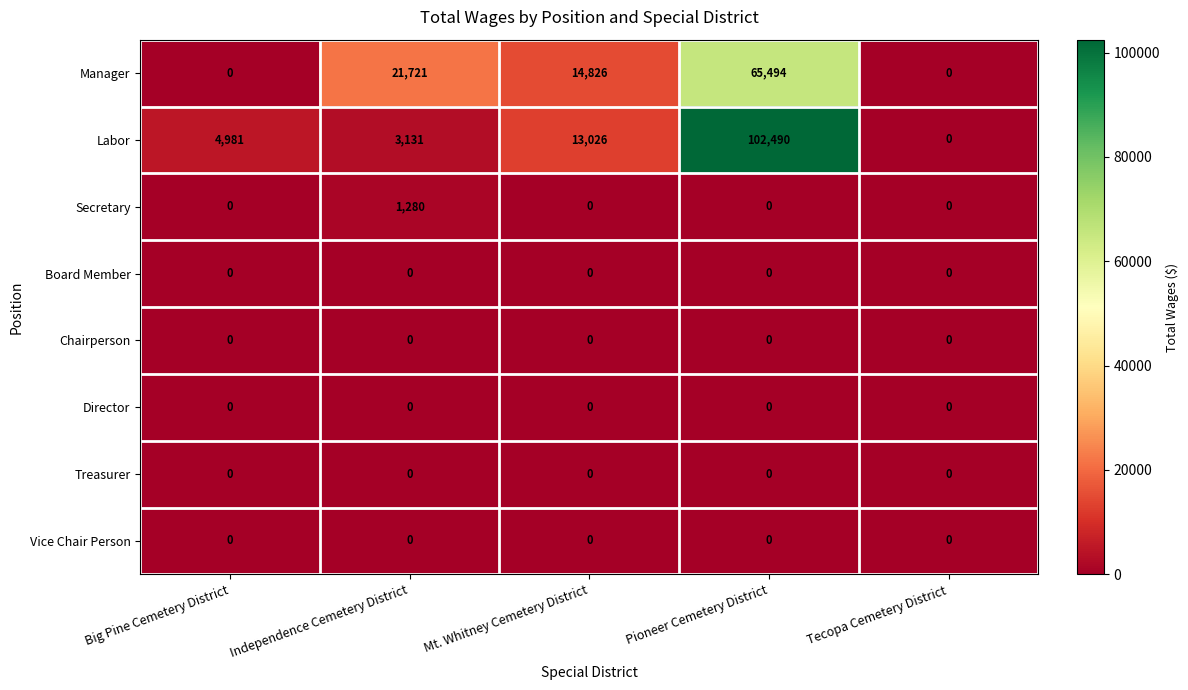

The value of Secretary at Independence Cemetery District is 1280. True or false?

True